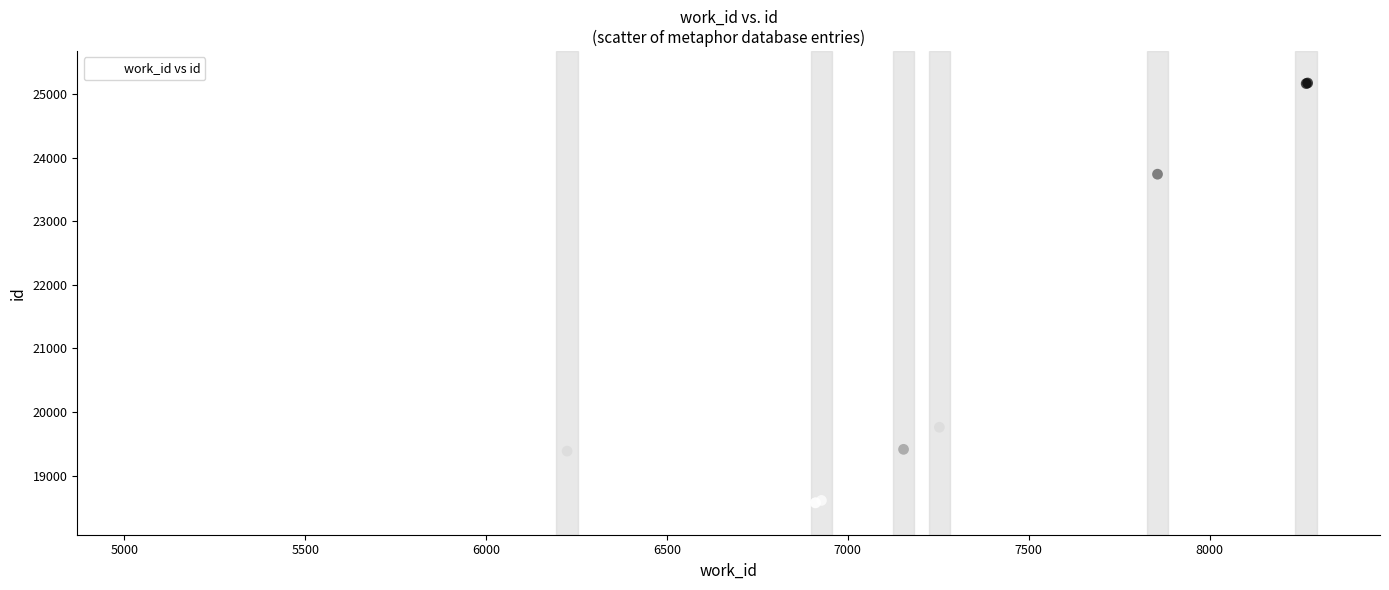

What Y value in the scatter plot is closest to 21871?

23738